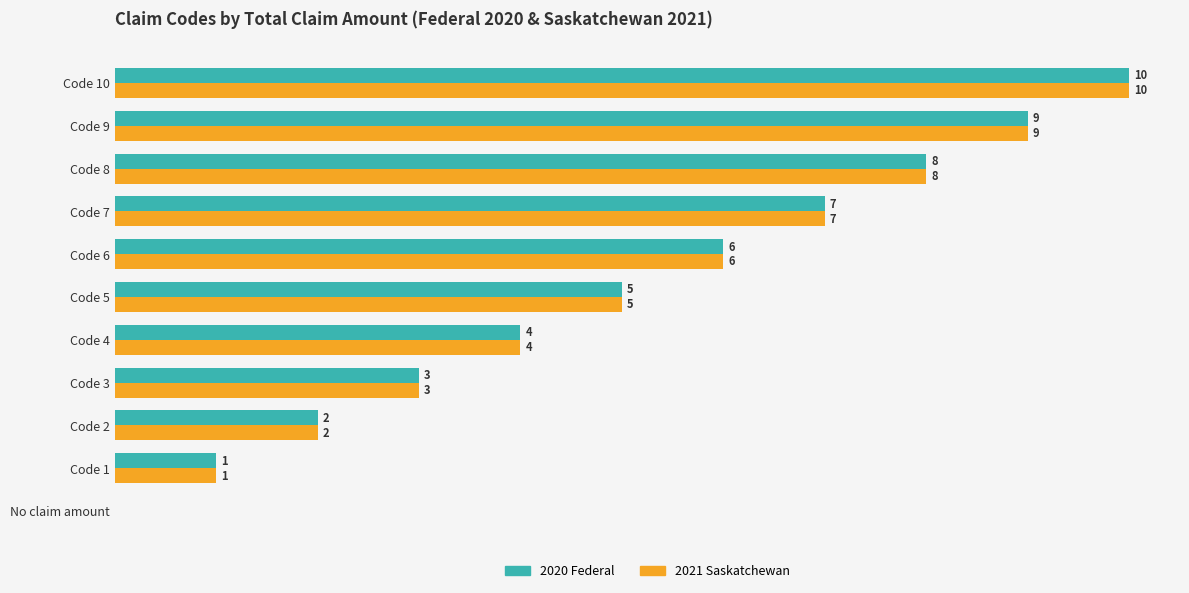

At which label is 2021 Saskatchewan closest to 5?

Code 5